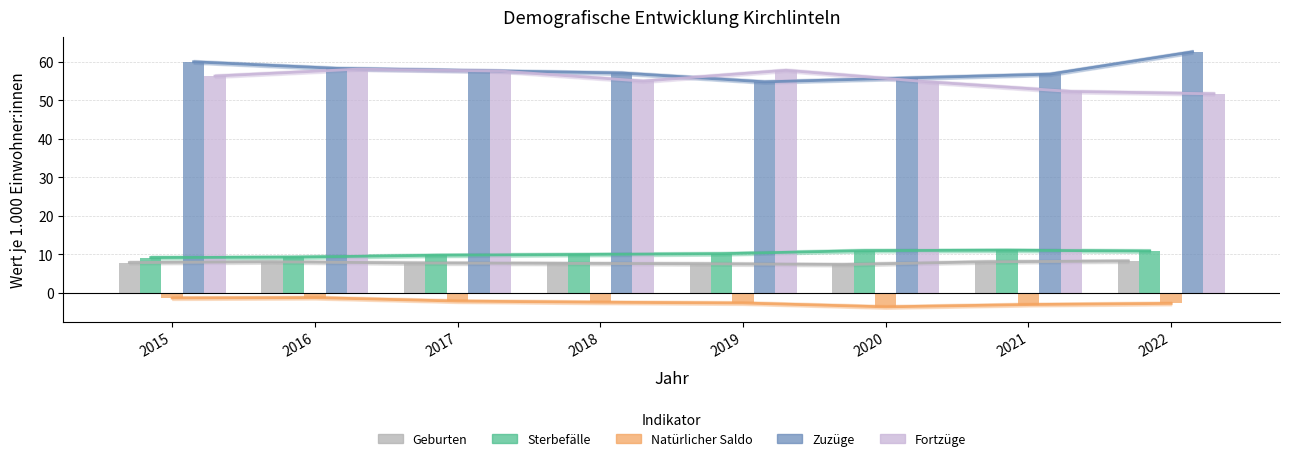

What is the sum of the Sterbefälle values at 2017 and 2020?

20.8